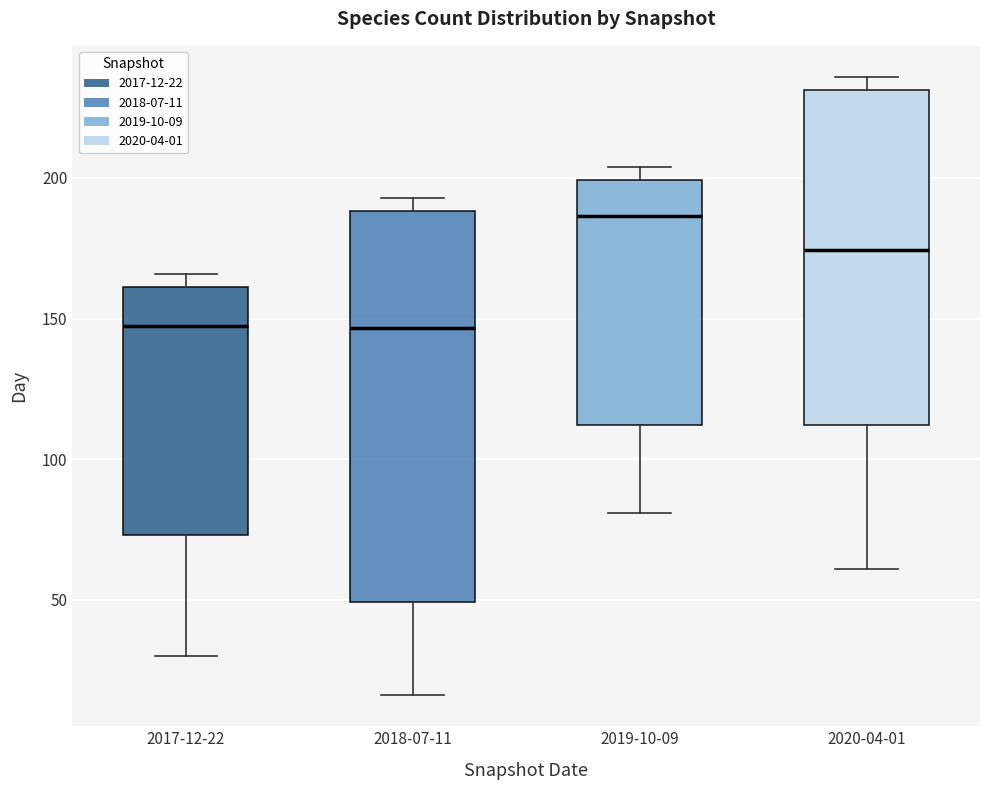

Comparing the boxes themselves (not the whiskers), which one is the tallest?

2018-07-11